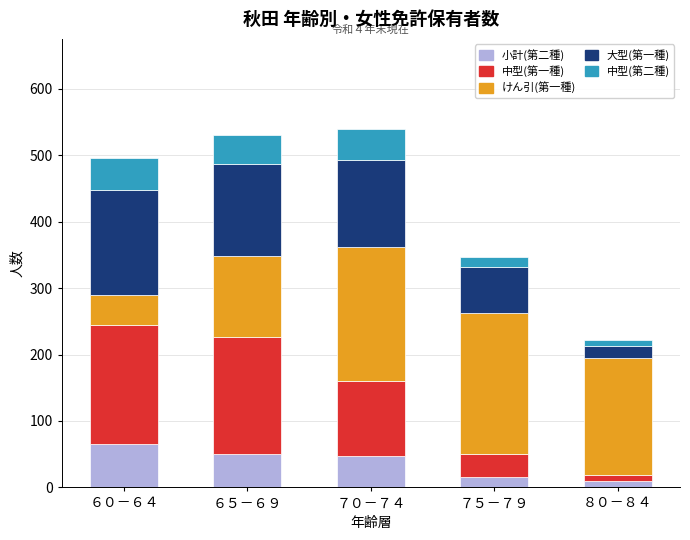

What is the maximum value for 小計(第二種)?

66